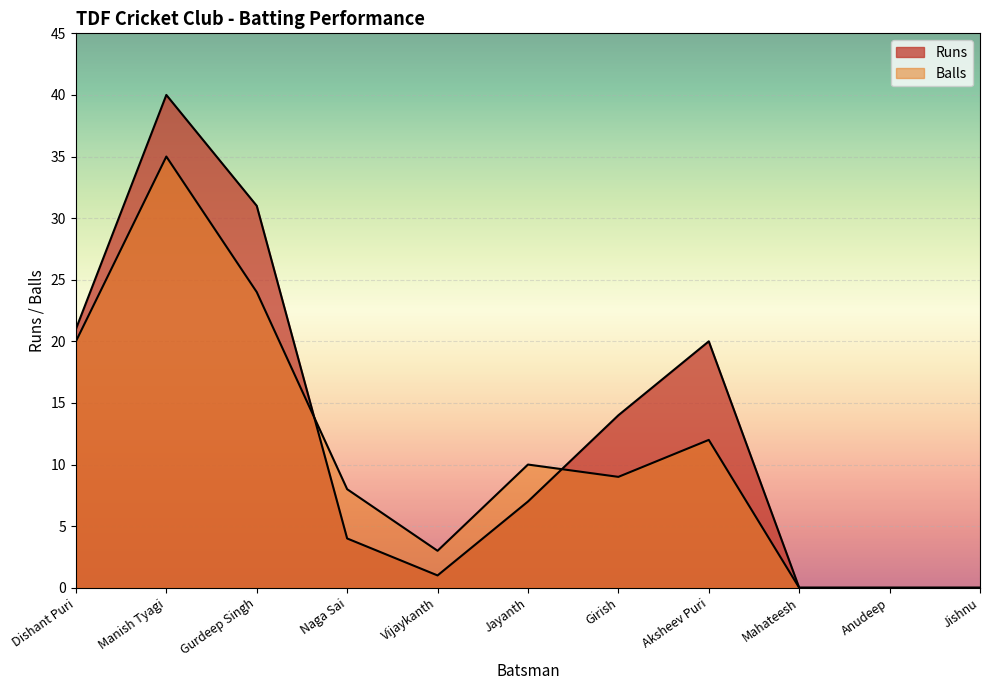

What is the label of the 8th point from the right?

Naga Sai